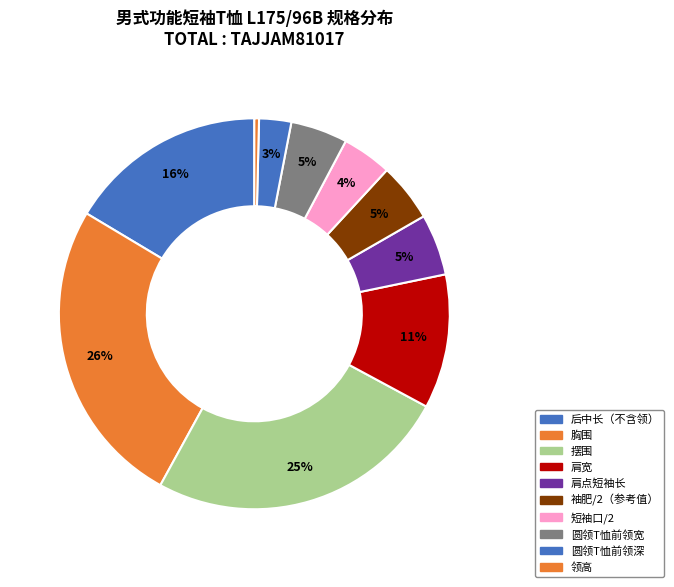

Which slice is the smallest?

领高